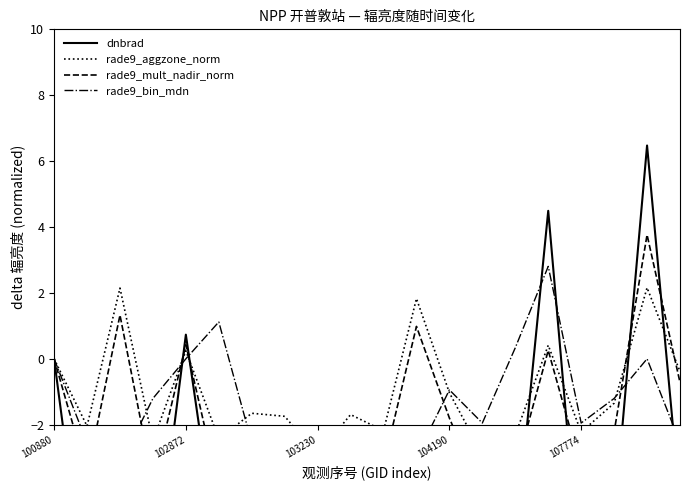

The value of dnbrad at 10 is -11.3. True or false?

False